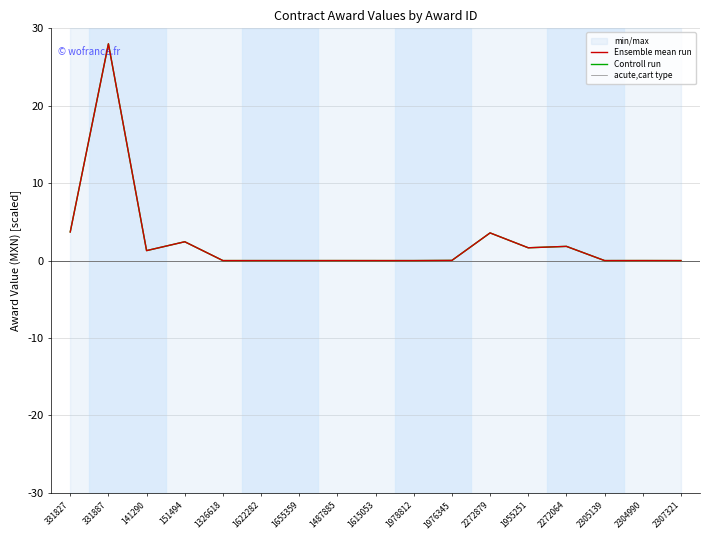

True or false: Ensemble mean run and acute,cart type cross at least once.

False